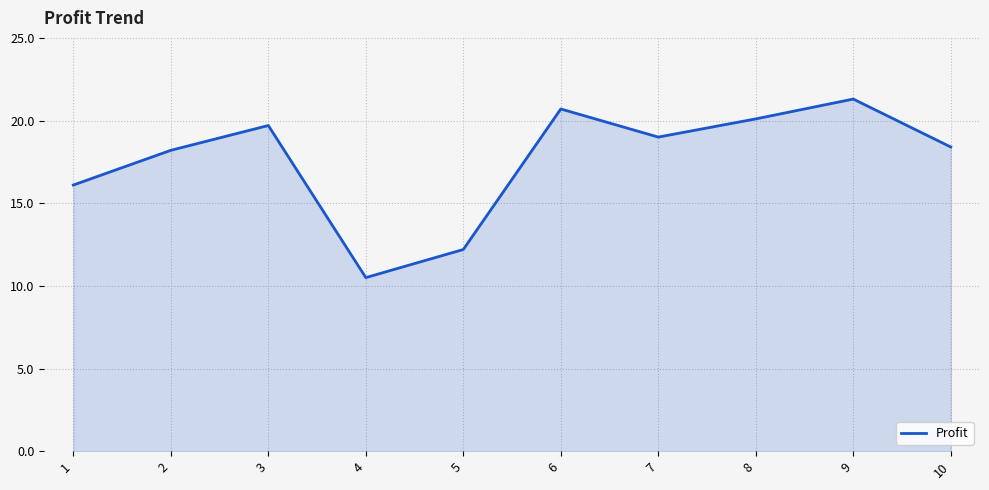

What is the average value?

17.6